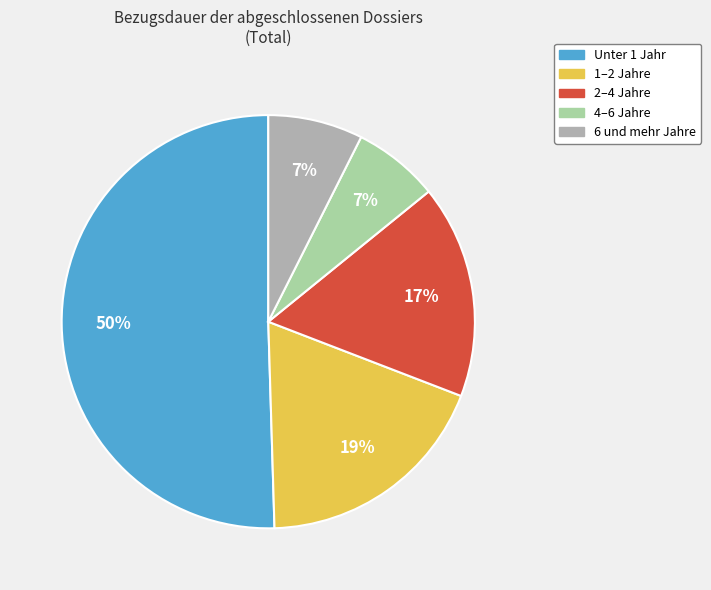

Which has a higher value, Unter 1 Jahr or 4–6 Jahre?

Unter 1 Jahr